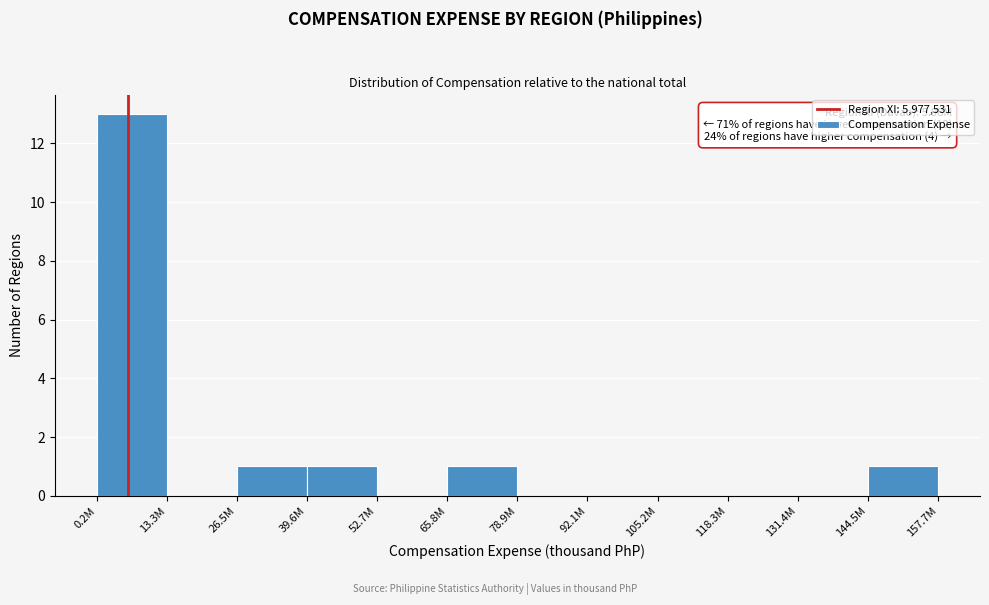

Reading right to left, transcribe all the data shown in this chart.

144.5M=1	131.4M=0	118.3M=0	105.2M=0	92.1M=0	78.9M=0	65.8M=1	52.7M=0	39.6M=1	26.5M=1	13.3M=0	0.2M=13